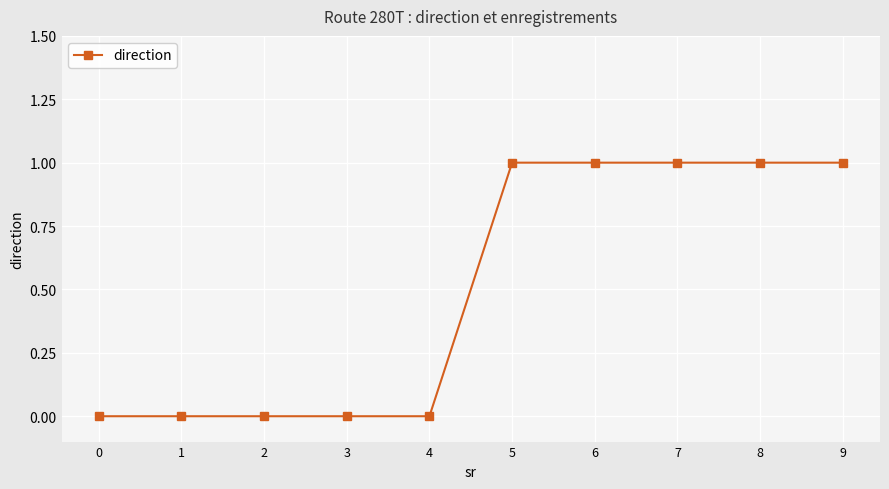

How many lines are shown in the chart?

1